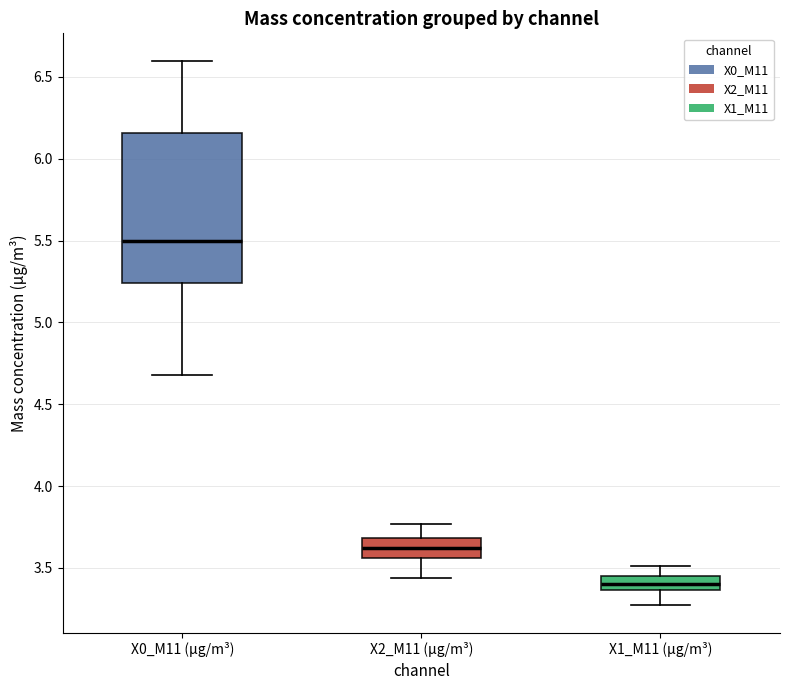

Which box has the lowest median line?

X1_M11 (μg/m³)